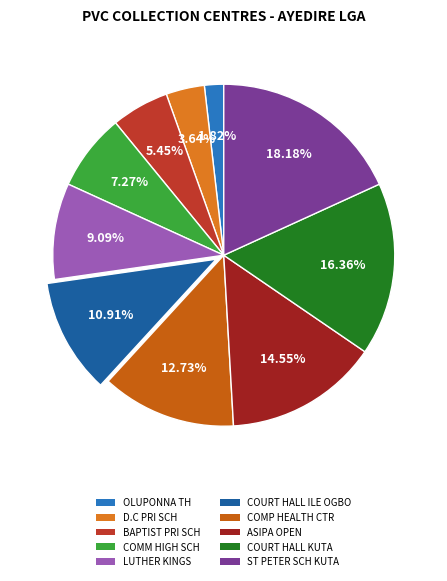

How many segments does this pie chart have?

10